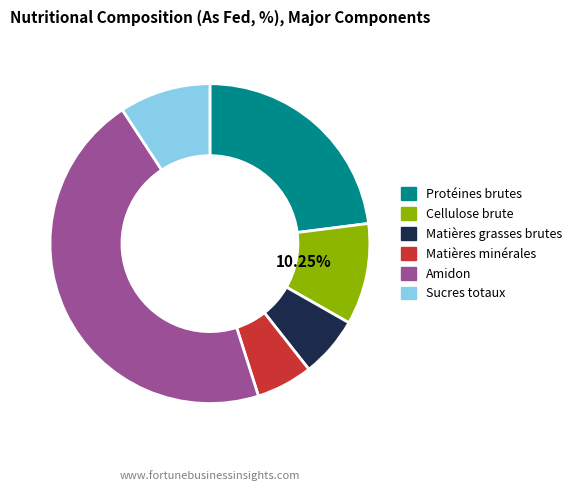

Does Amidon account for over 50% of the chart?

No